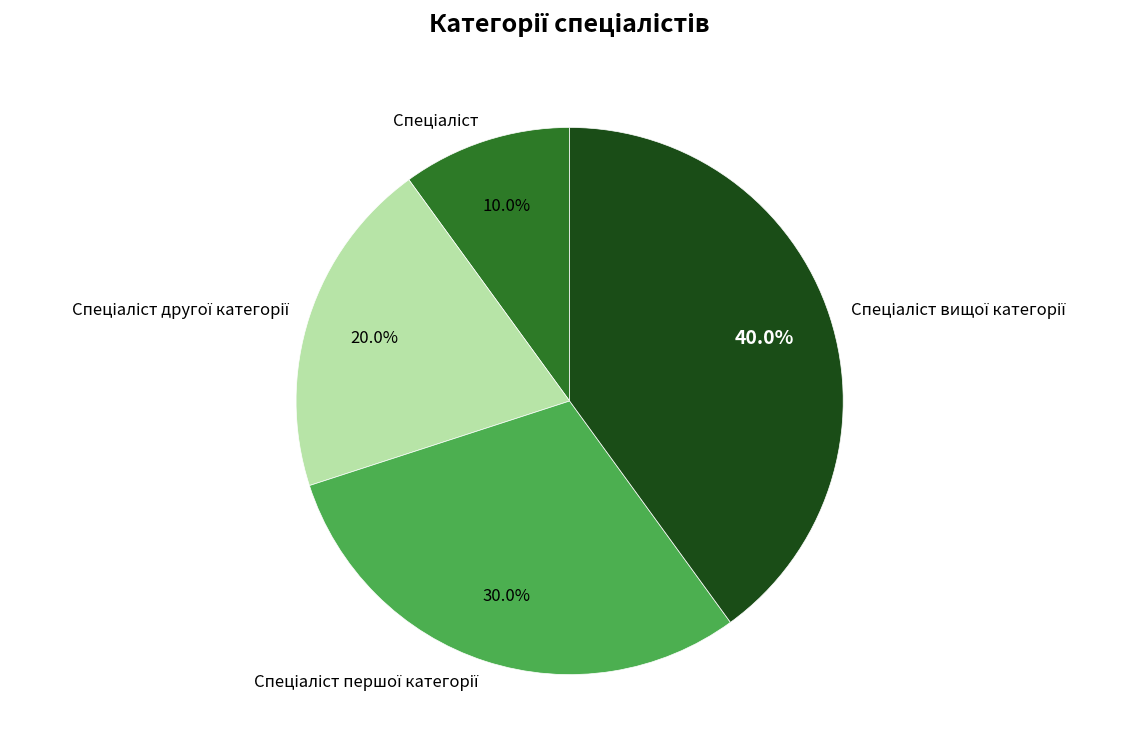

Is there any slice that represents more than half of the pie?

No